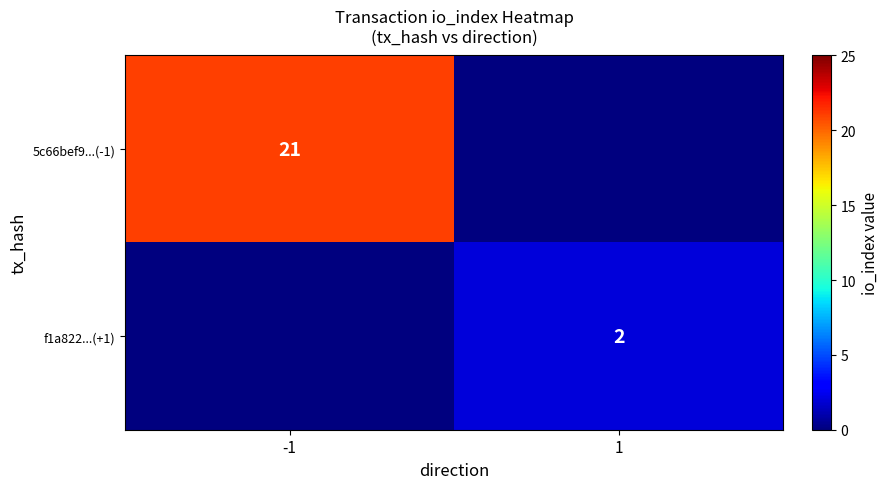

What is the spread (max minus min) of values at 1?

2